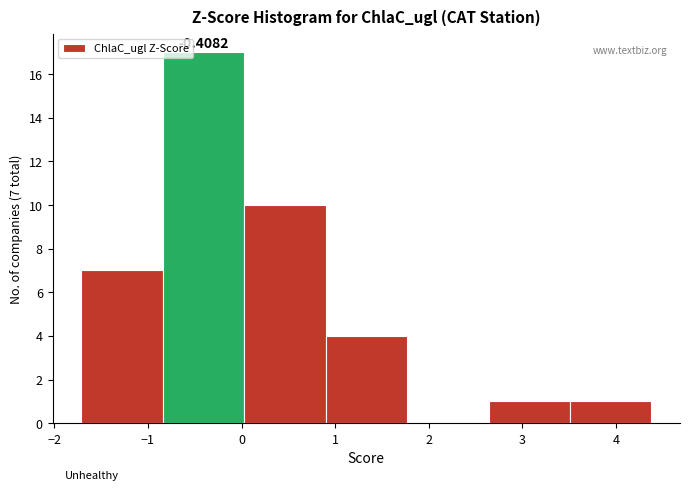

Which range on the x-axis has the tallest bar?

-0.8 to 0.0